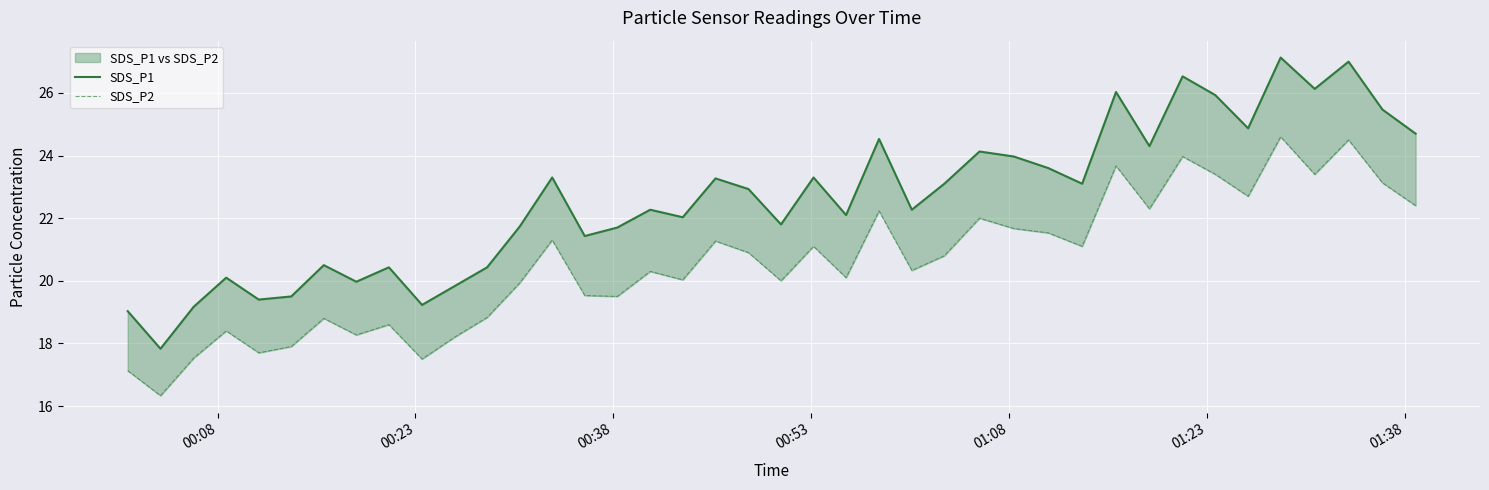

What is the average value of the SDS_P2 series?

20.6